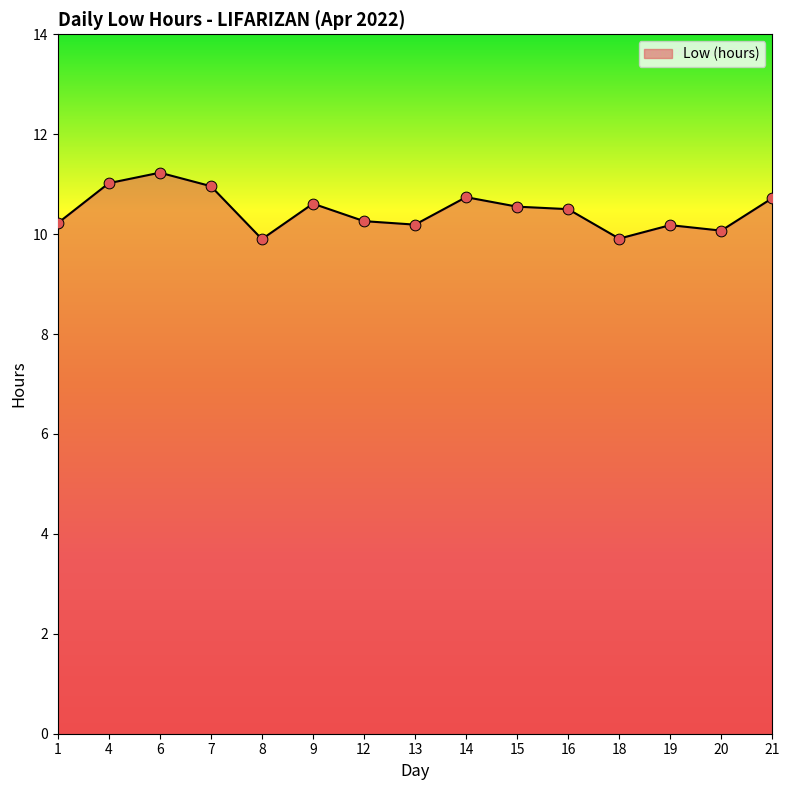

Between 14 and 16, which is larger?

14